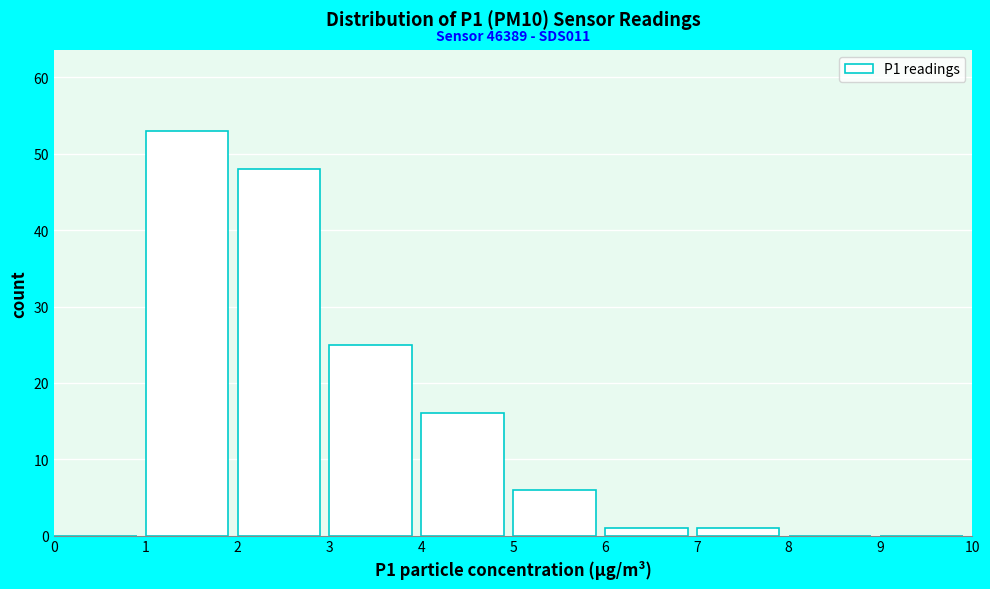

Over which range of the x-axis is the bar tallest?

1 to 2